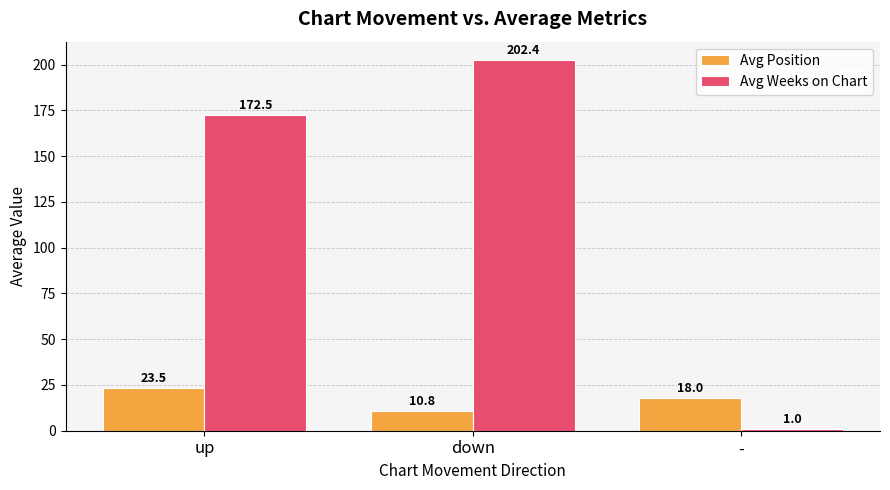

At which category is the sum across all series the highest?

down